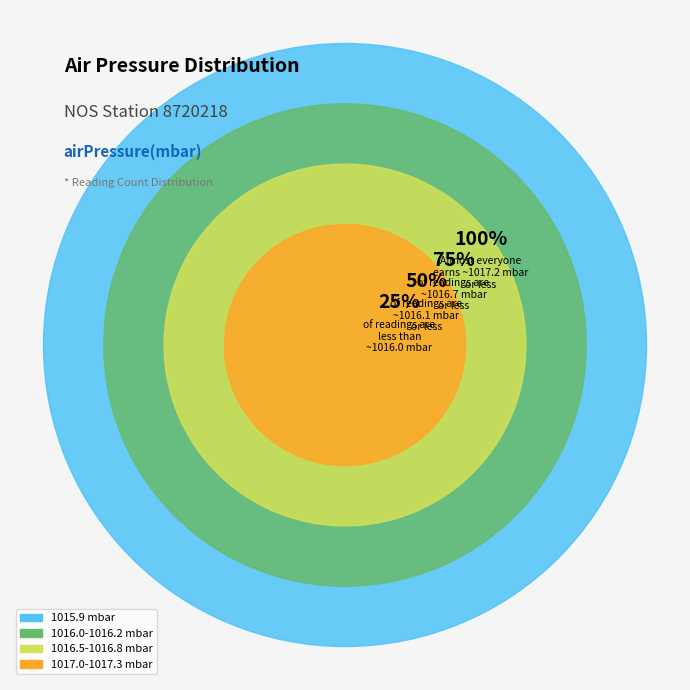

Which category has the biggest portion of the pie?

1017.2